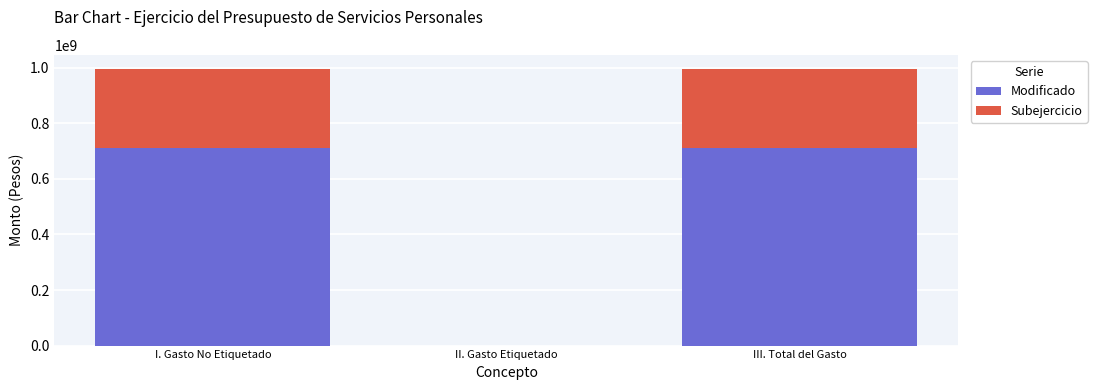

What is the maximum value for Modificado?

710783005.6